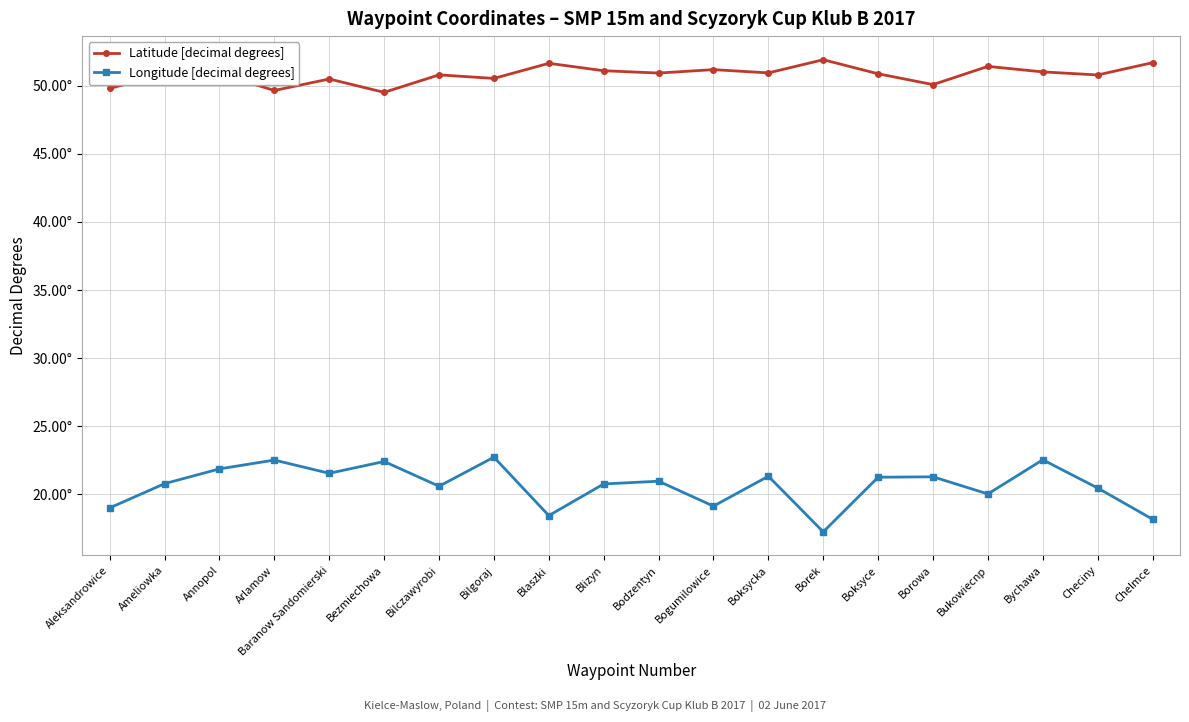

What is the difference between the maximum and minimum values in the Latitude [decimal degrees] series?

2.4